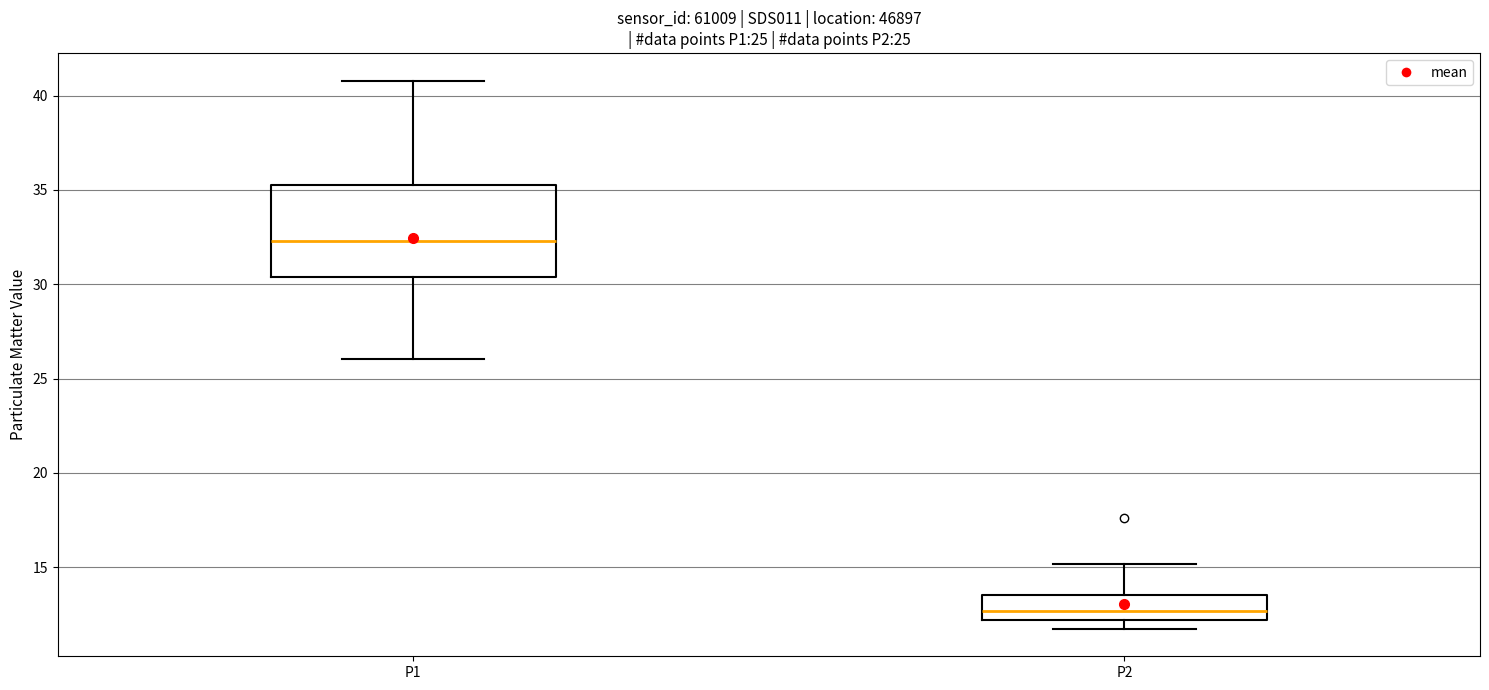

Reading left to right, read every box against the y-axis: the position of its median line, the range the box covers, and the ends of its whiskers. The values are not printed on the chart, so give them approximately, as read against the axis.

P1: median 32.5, box 30.5 to 35.5, whiskers 26.0 to 41.0
P2: median 12.5, box 12.0 to 13.5, whiskers 11.5 to 15.0